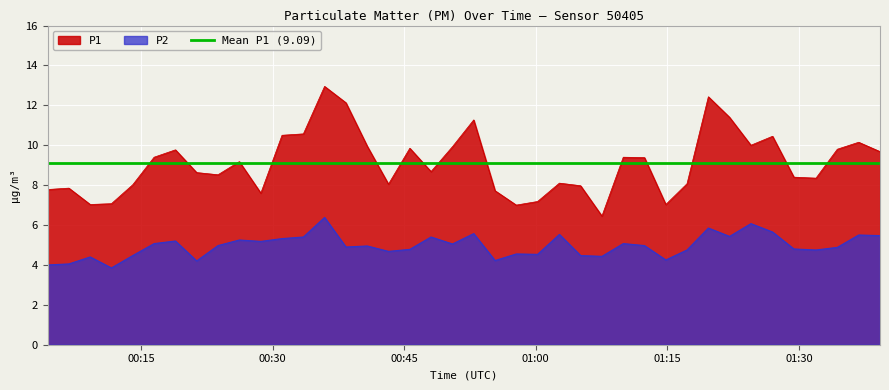

True or false: P1 and P2 cross at least once.

False